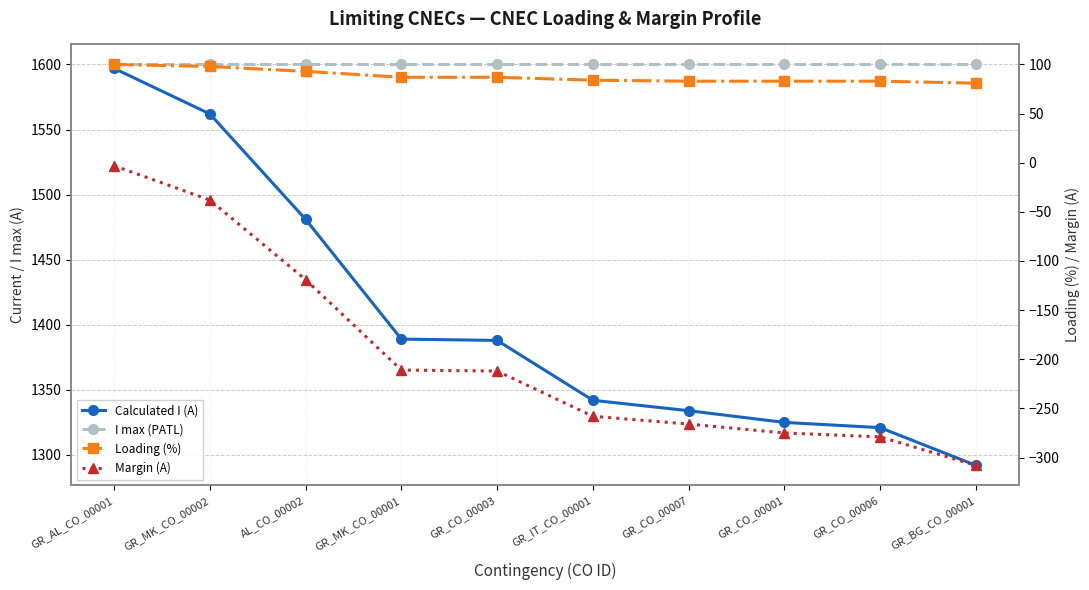

What is the average value of the I max (PATL) series?

1600